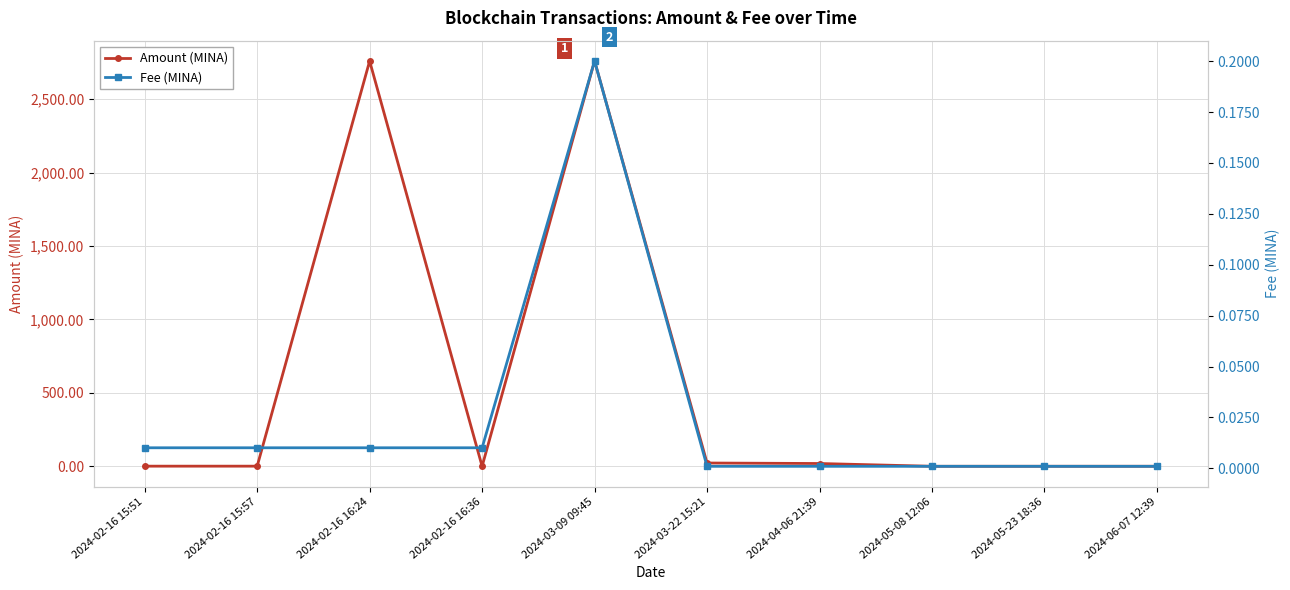

Where is Amount (MINA) nearest to the value 1380?

2024-03-22 15:21